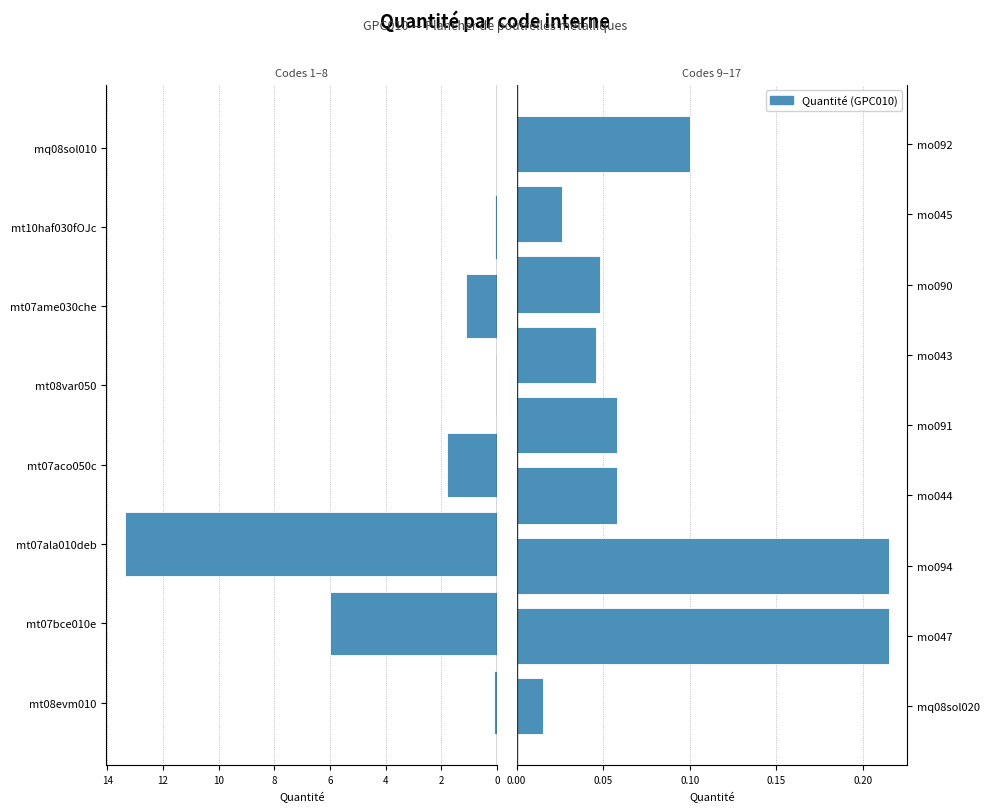

What is the label of the 7th bar from the left?

mt10haf030fOJc